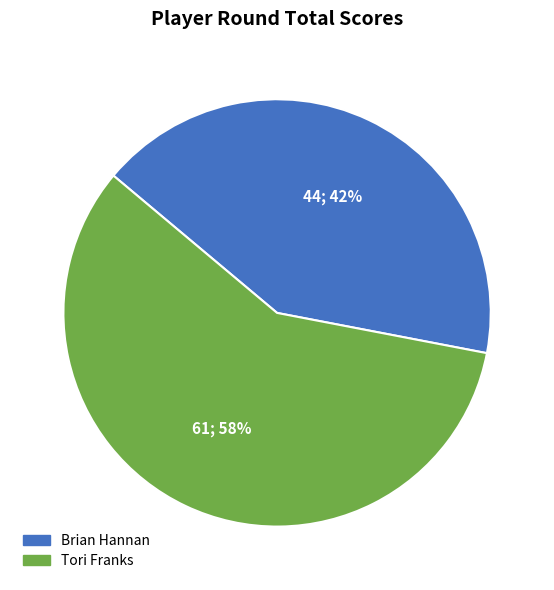

To the nearest percent, what is the average slice percentage?

50%